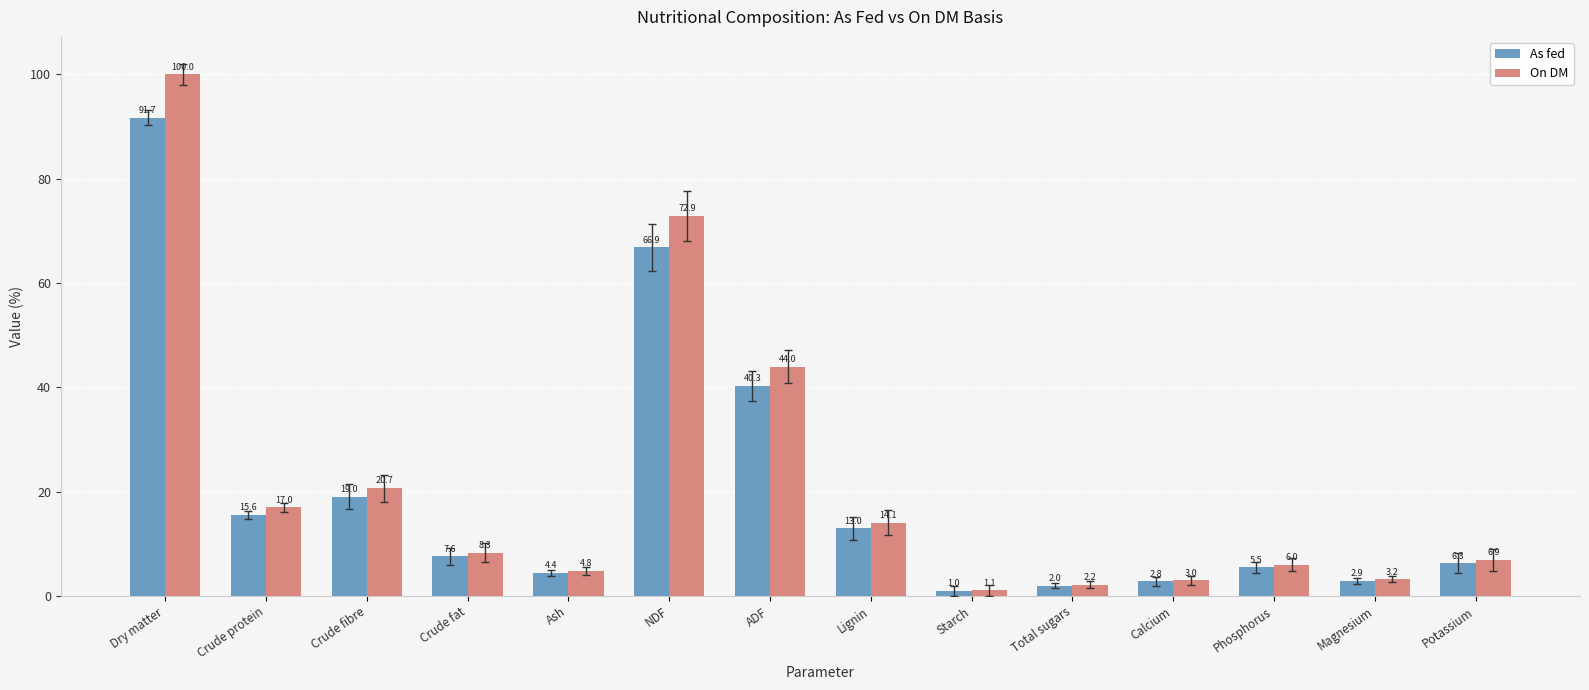

Rank the categories by On DM value from lowest to highest.

Starch, Total sugars, Calcium, Magnesium, Ash, Phosphorus, Potassium, Crude fat, Lignin, Crude protein, Crude fibre, ADF, NDF, Dry matter